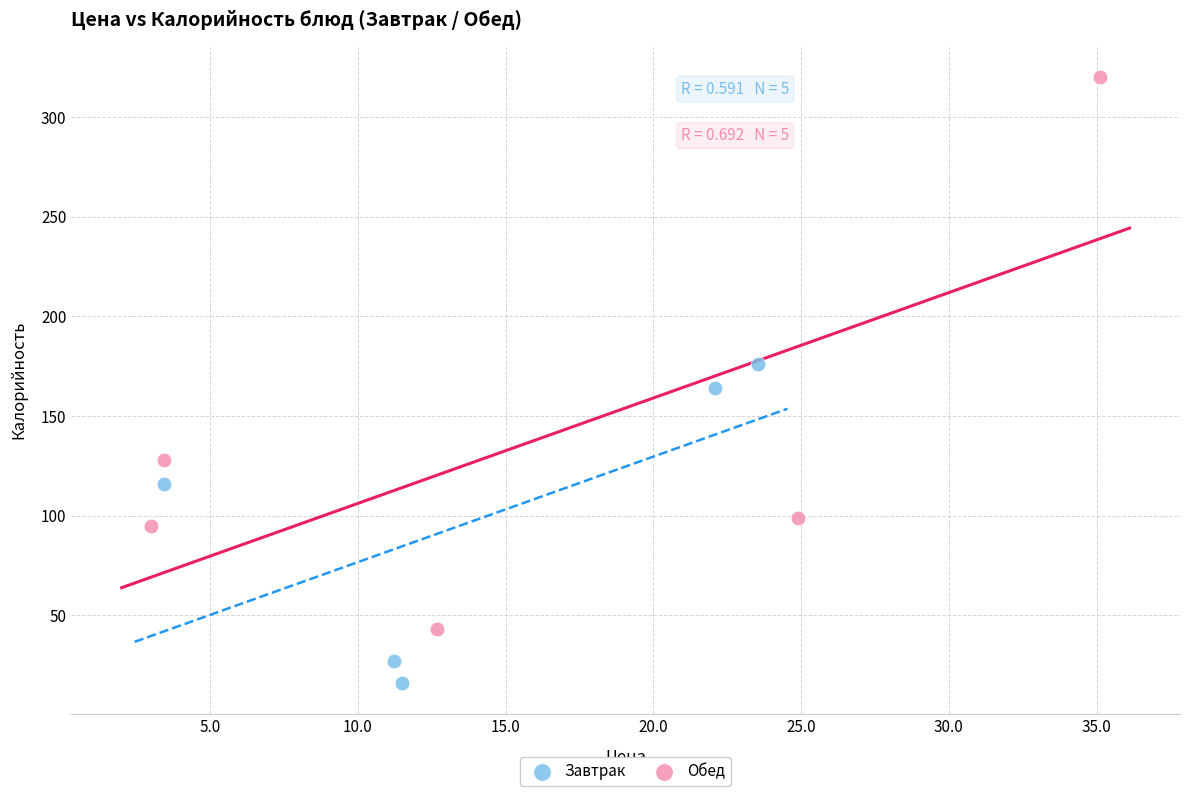

Which series reaches the maximum Y coordinate?

Обед